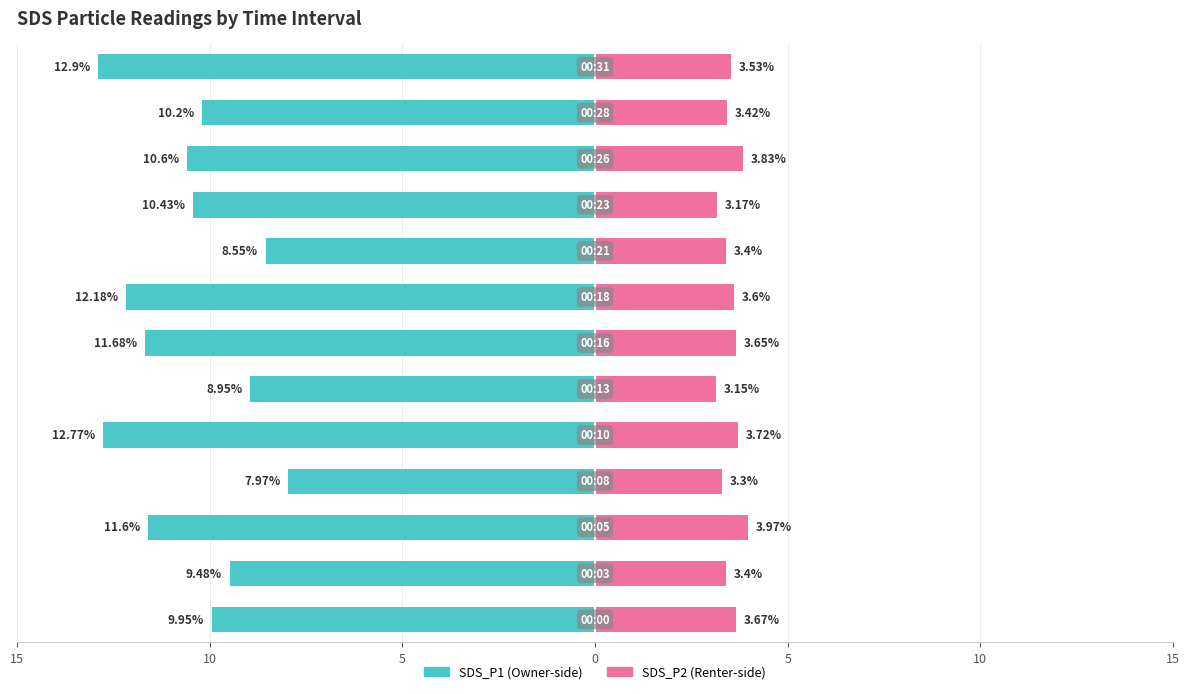

Does the chart contain stacked bars?

No